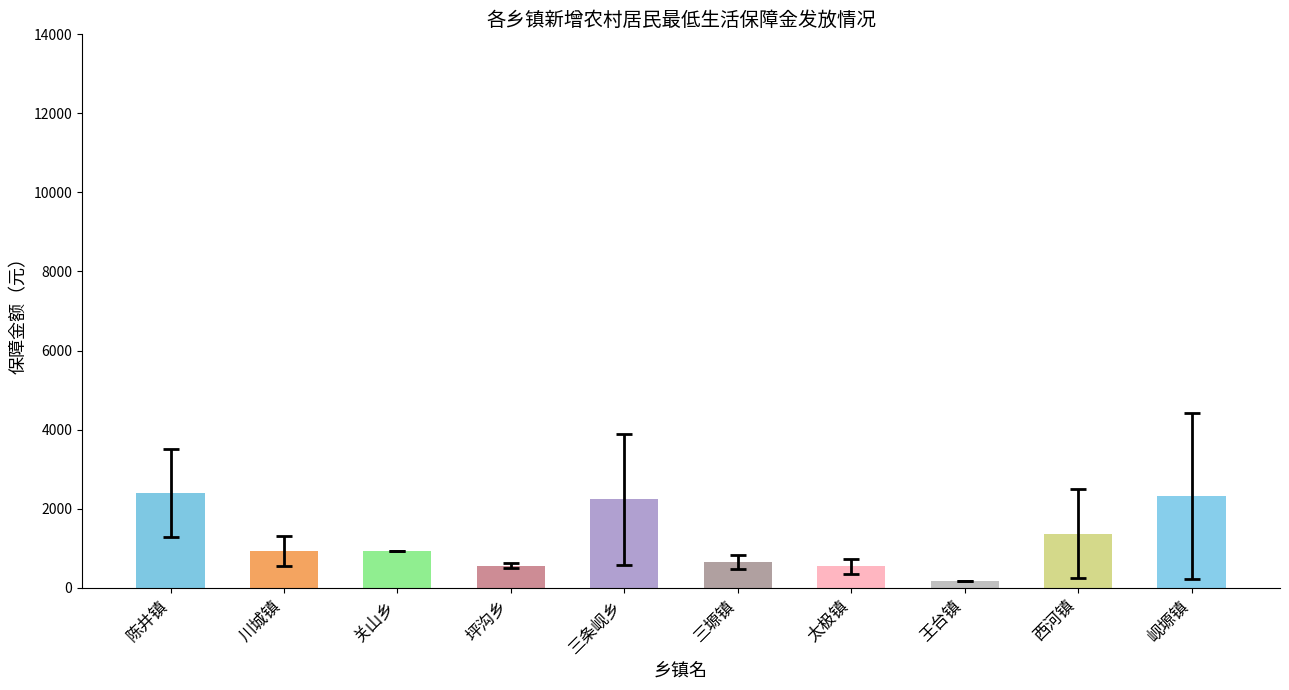

What is the sum of all values?

12114.3